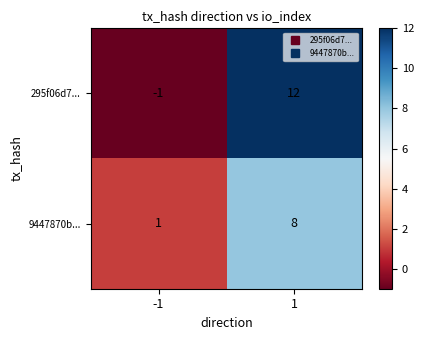

Reading left to right, list all the values displayed in this chart.

295f06d7...: -1=-1	1=12
9447870b...: -1=1	1=8